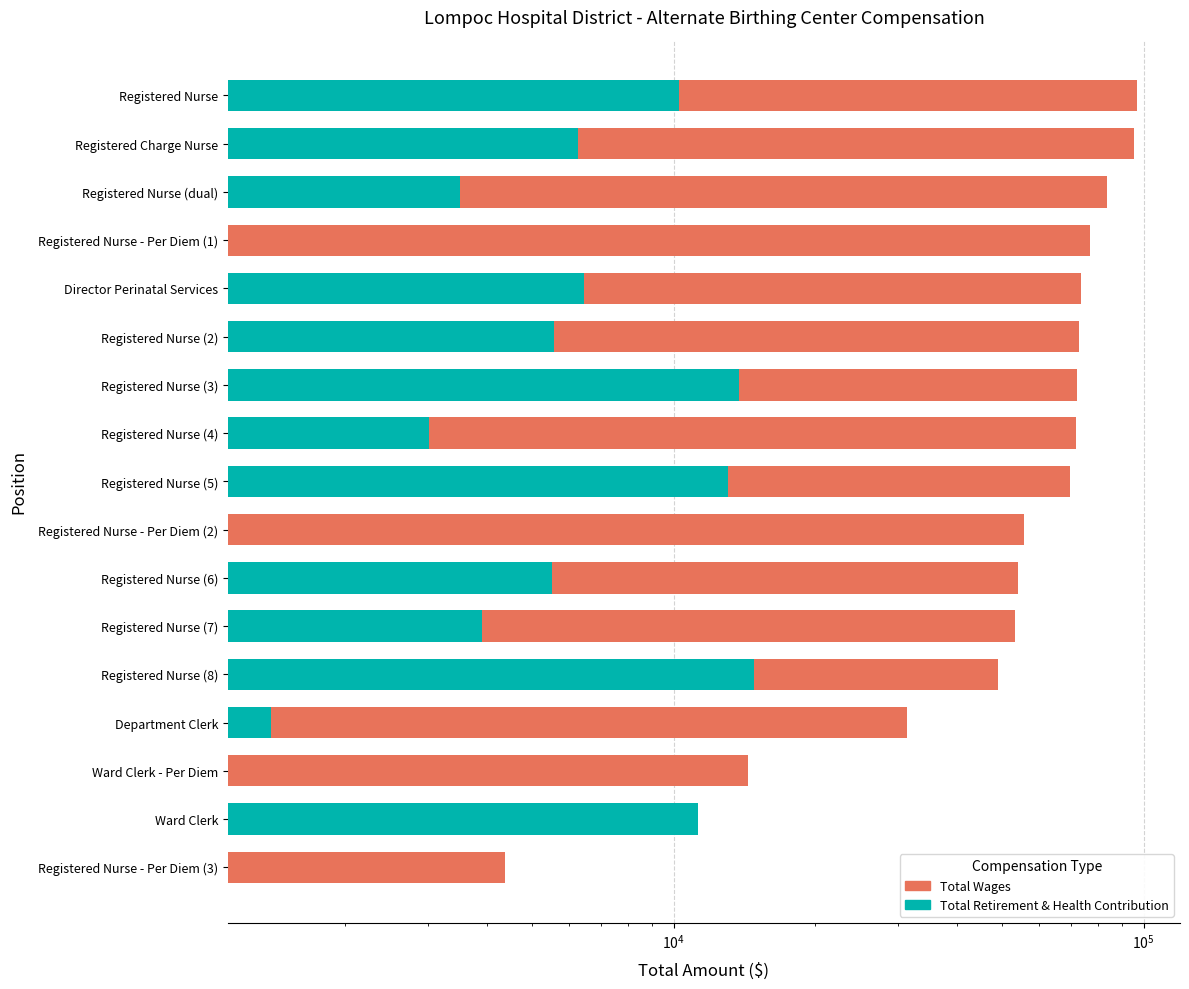

How many bars are there in total?

34